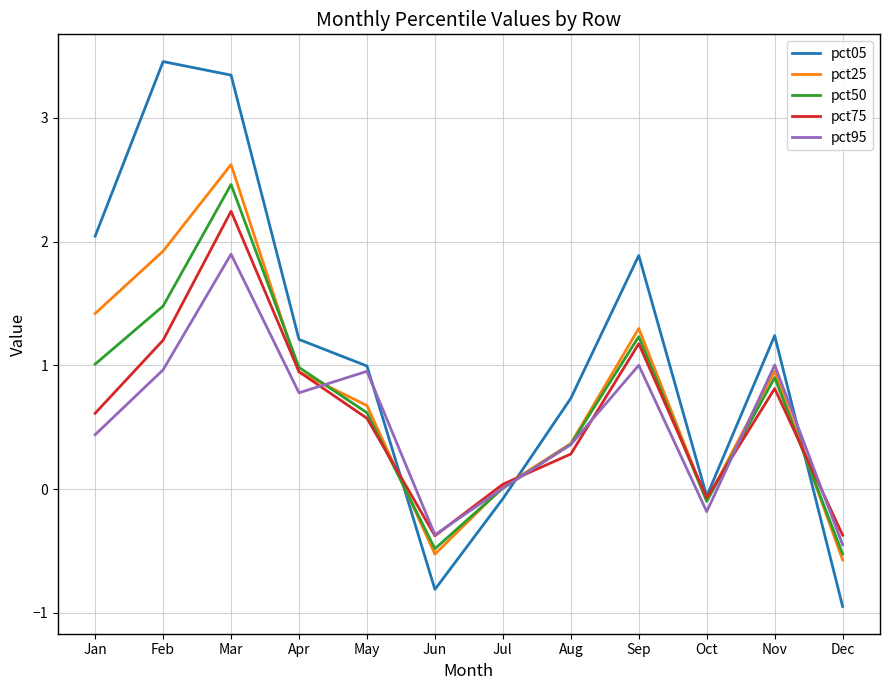

What is the maximum value for pct75?

2.2